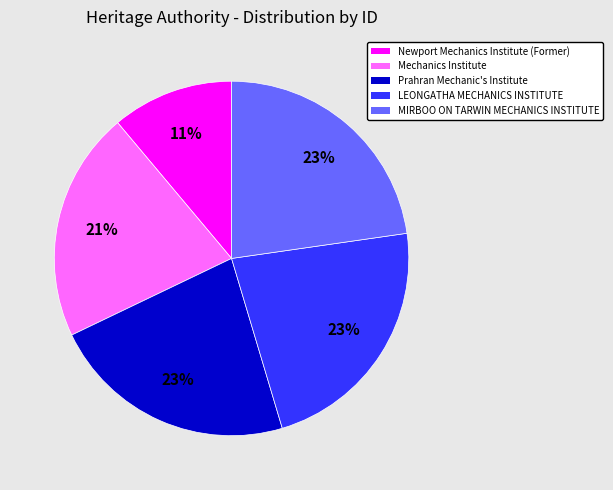

Which category has the smallest portion of the pie?

Newport Mechanics Institute (Former)